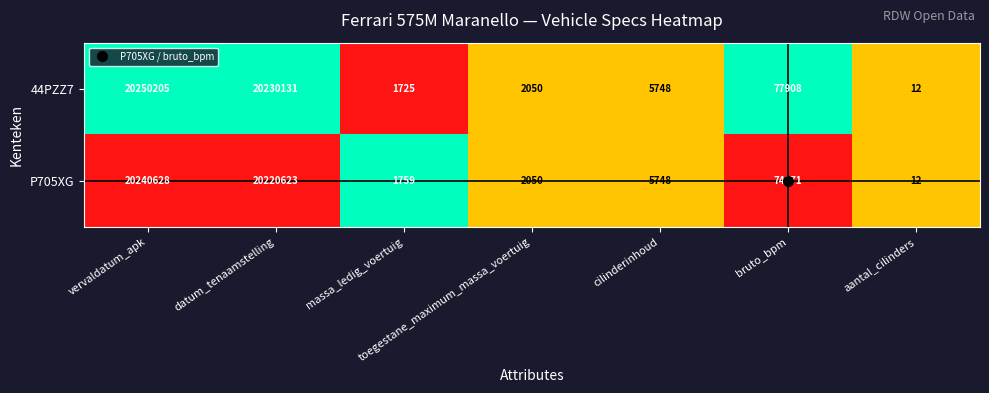

What is the difference between the P705XG values at aantal_cilinders and datum_tenaamstelling?

20220611